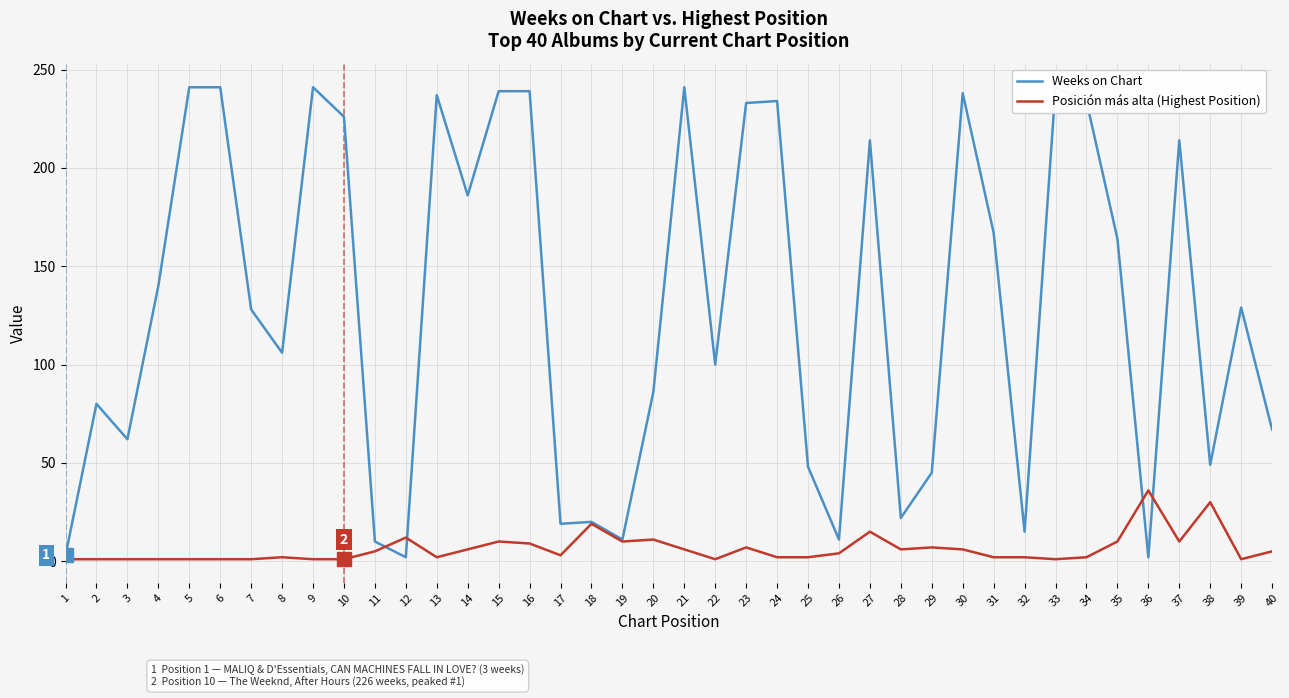

How many times do Weeks on Chart and Posición más alta (Highest Position) cross each other?

4